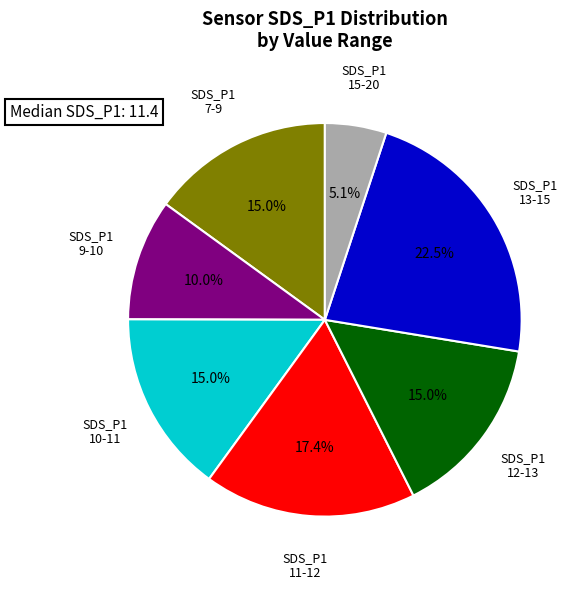

What is the smallest slice in the pie chart?

15-20